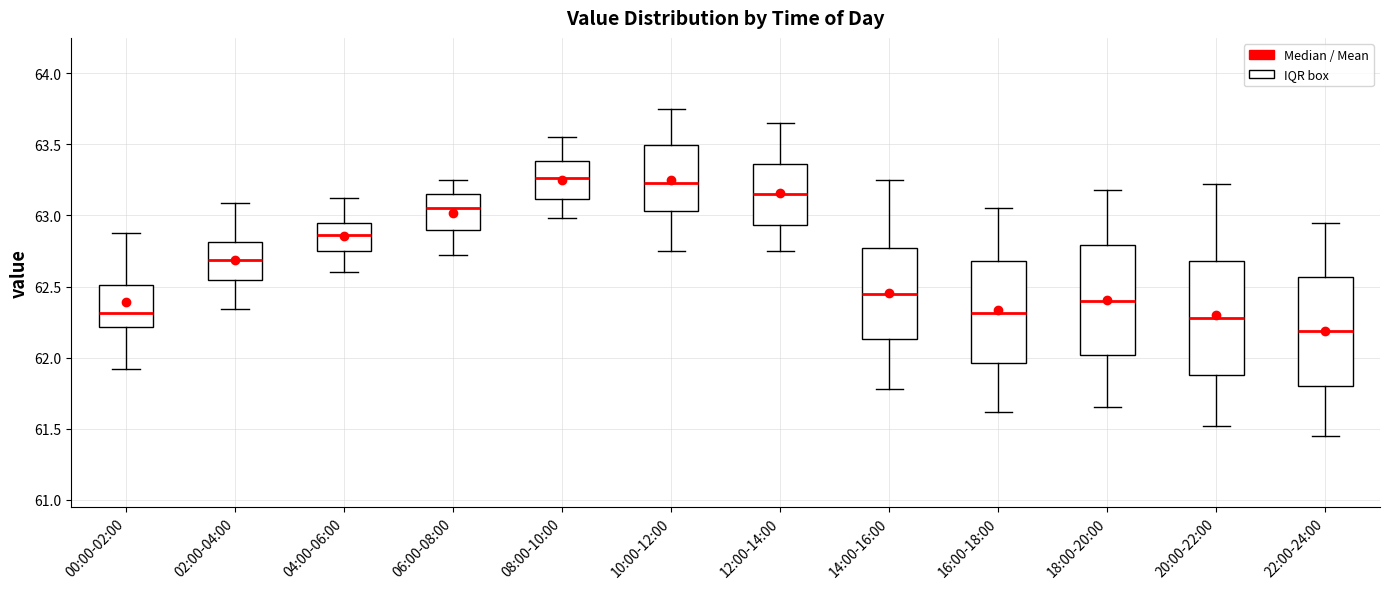

Where is the upper edge of the box for 22:00-24:00 on the y-axis? The values are not printed on the chart, so give them approximately, as read against the axis.

62.55